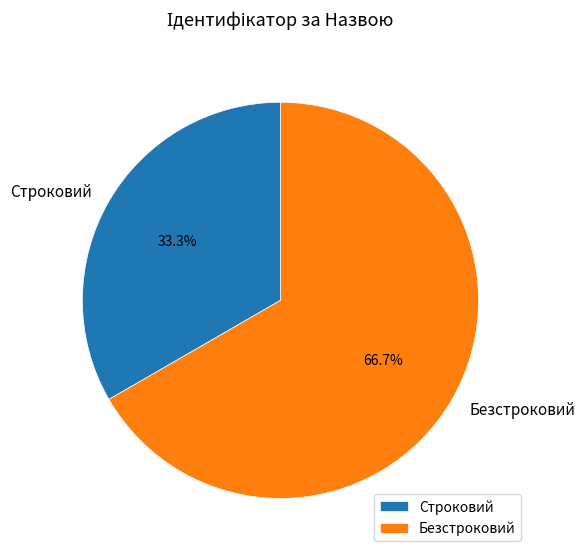

What portion of the pie excludes Строковий?

66.7%